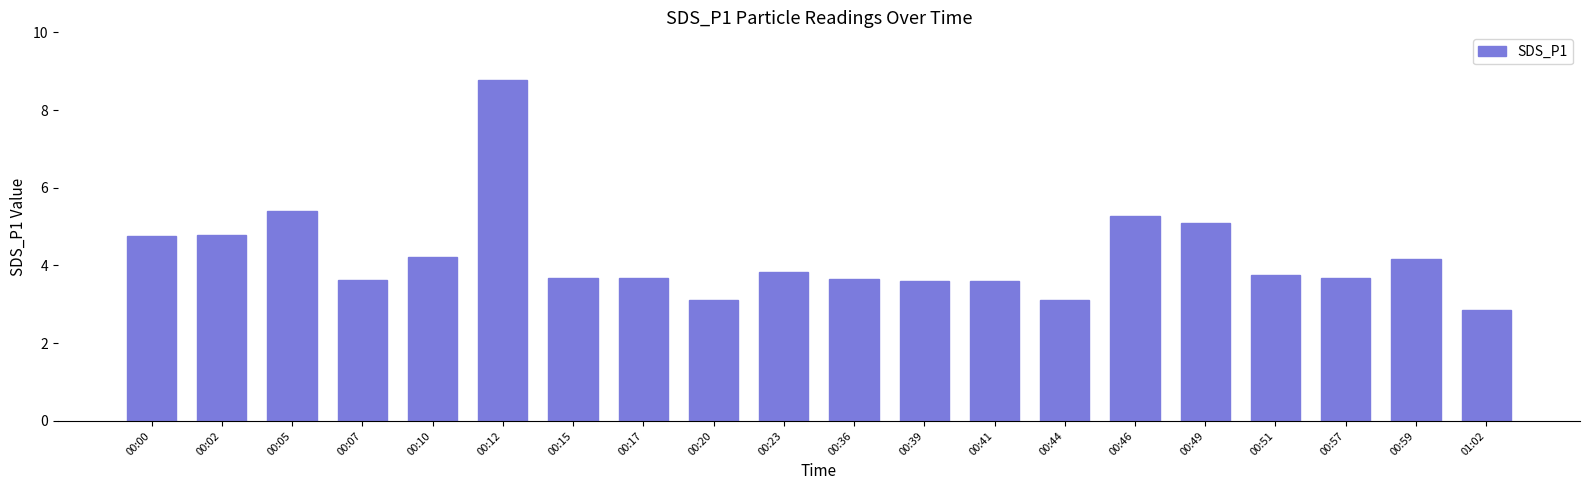

Does the chart contain any negative values?

No